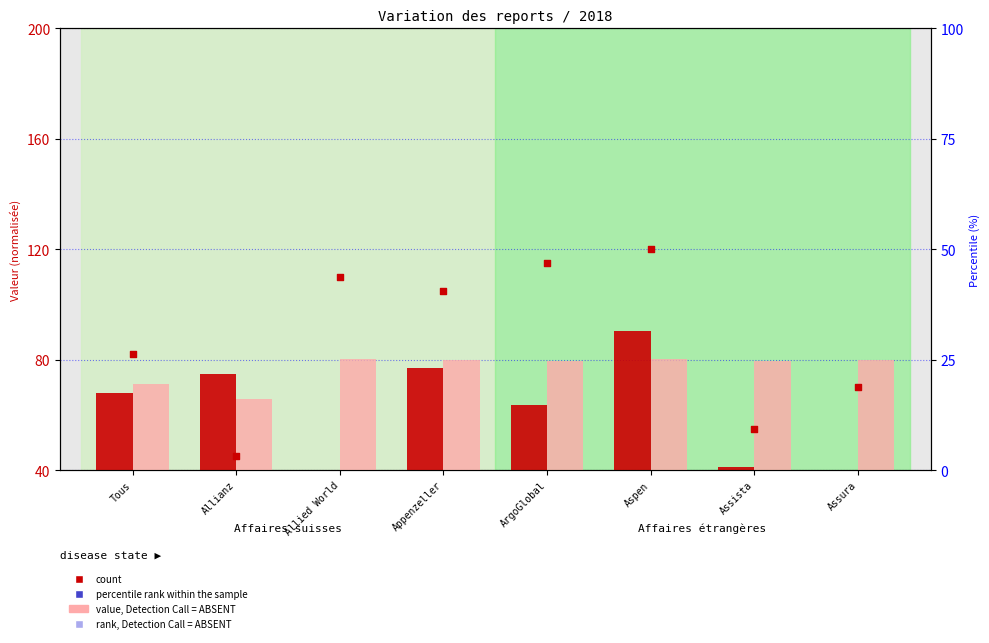

At which category is the sum across all series the highest?

Aspen